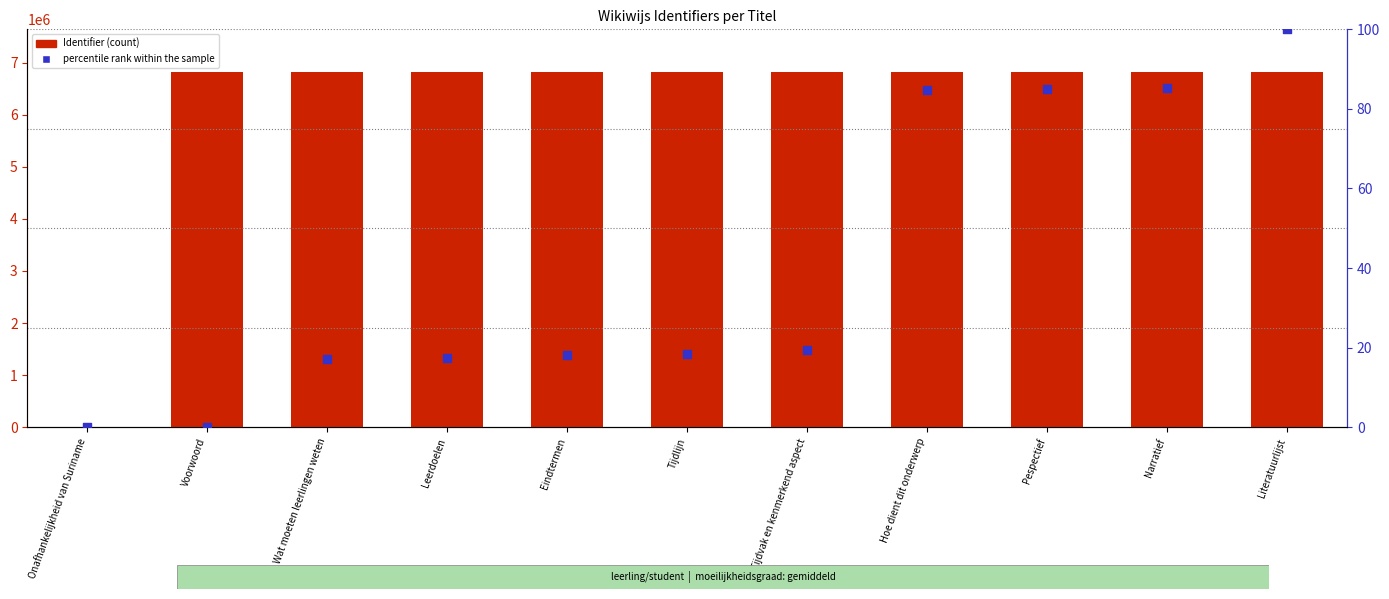

At how many categories does at least one series exceed 3640131?

10